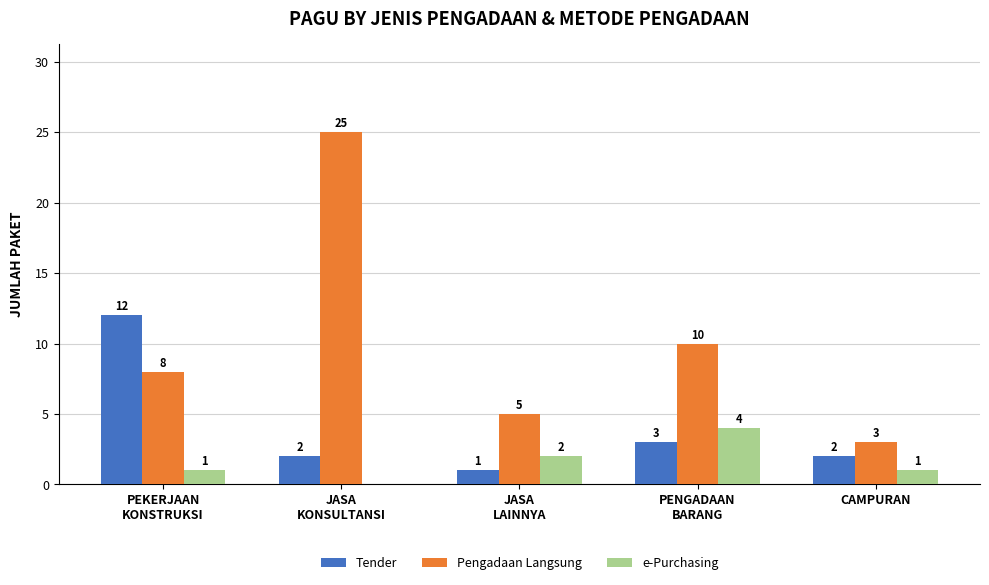

Which series has the largest total across all categories?

Pengadaan Langsung